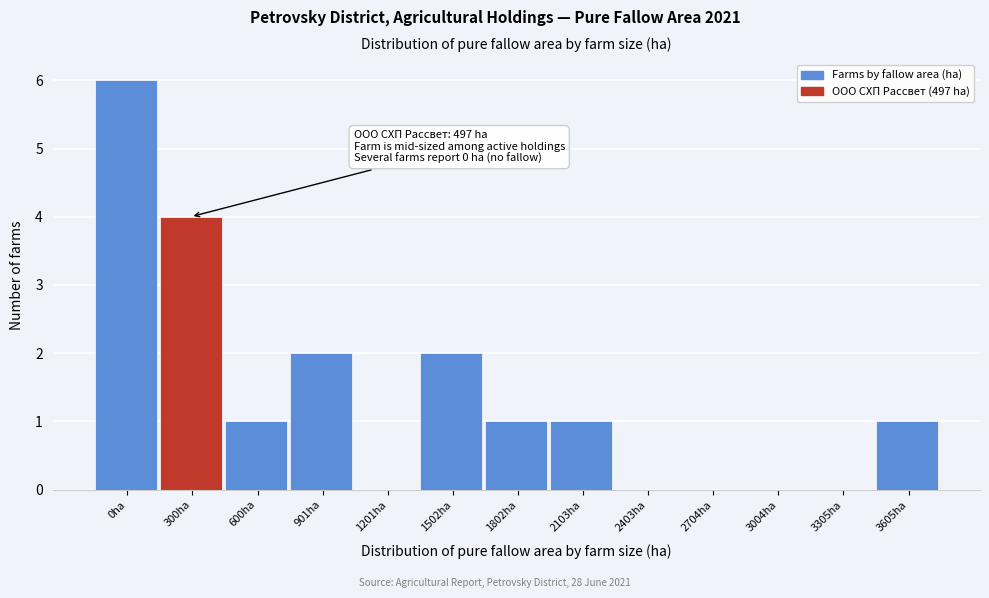

Reading right to left, extract all data points from this chart.

3605ha=1	3305ha=0	3004ha=0	2704ha=0	2403ha=0	2103ha=1	1802ha=1	1502ha=2	1201ha=0	901ha=2	600ha=1	300ha=4	0ha=6